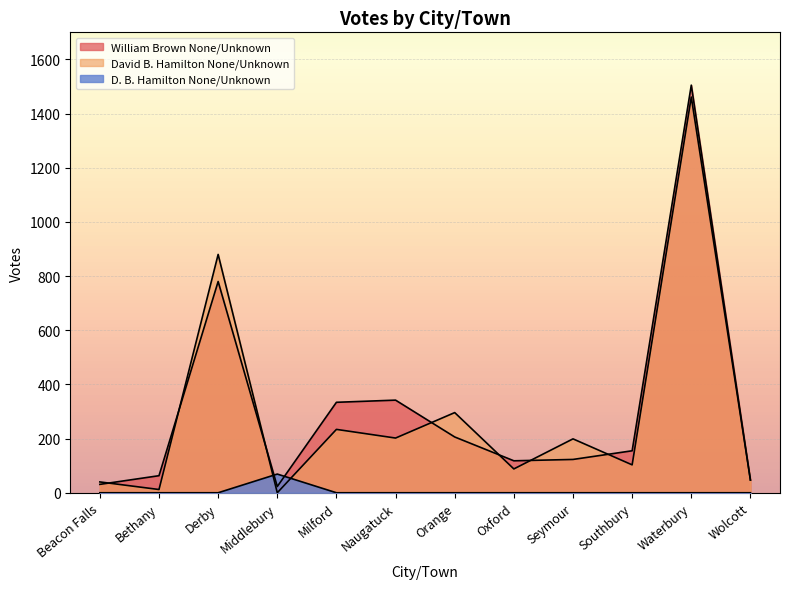

How many lines are shown in the chart?

3